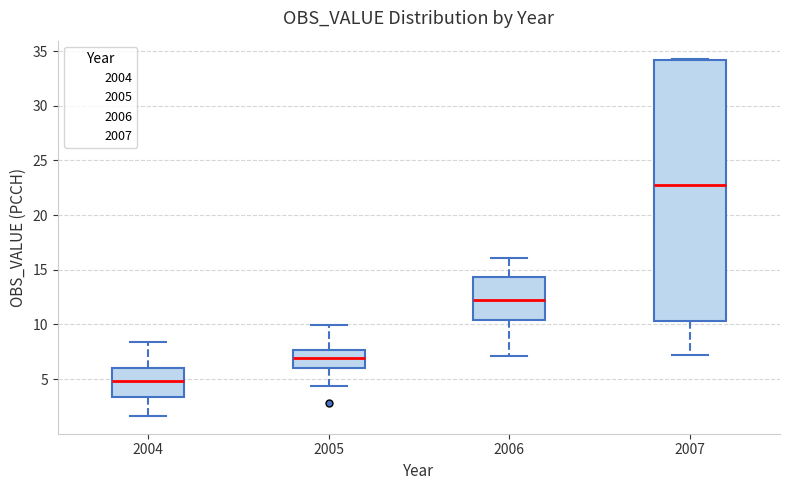

Where does the median line of the box at x = 2007 sit on the y-axis? The values are not printed on the chart, so give them approximately, as read against the axis.

23.0